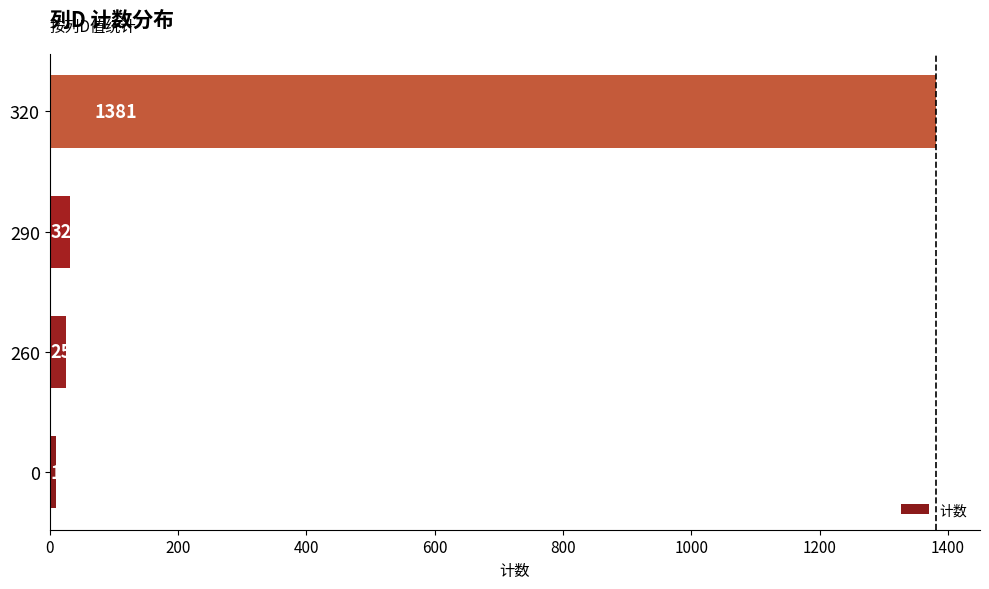

What is the maximum value shown in the chart?

1381